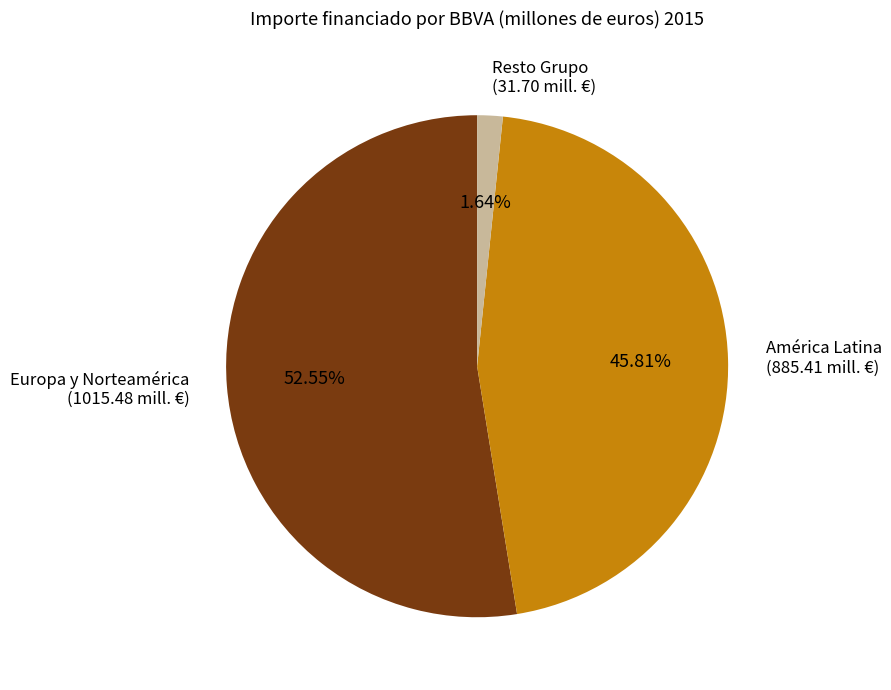

How many slices are in this pie chart?

3